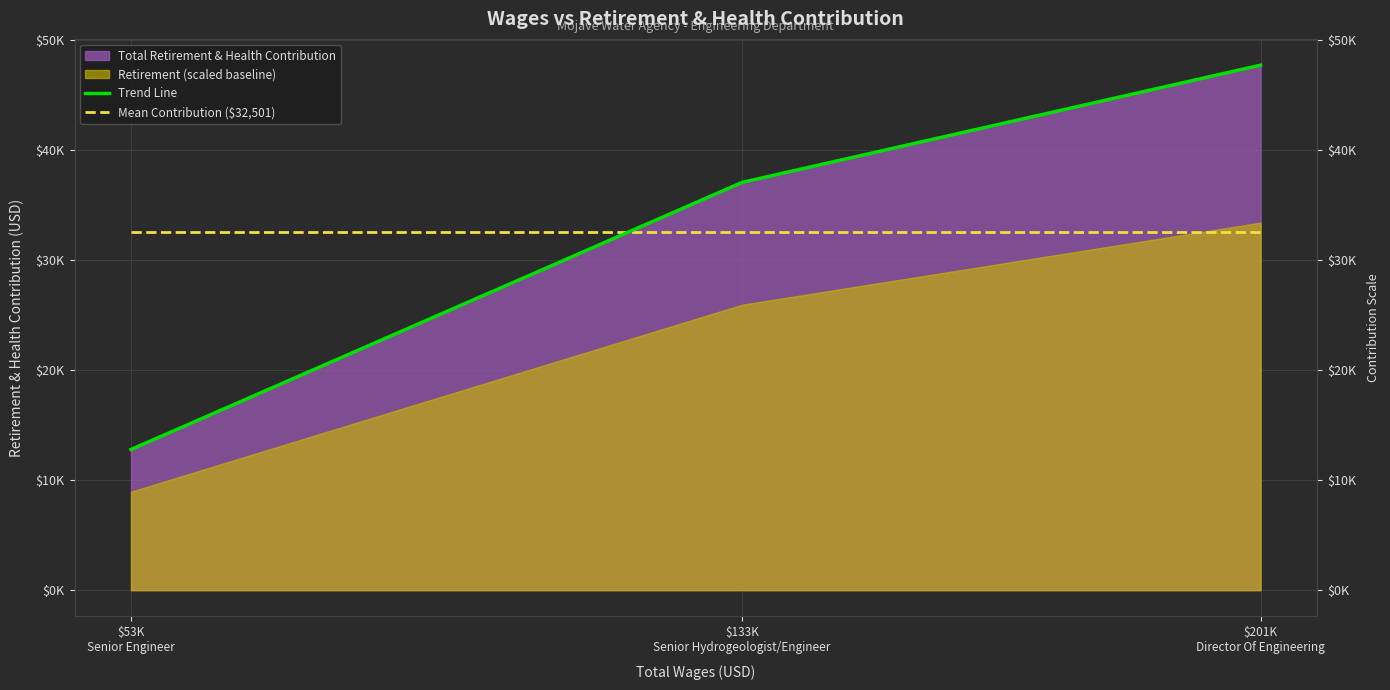

Is the value of Mean Contribution ($32,501) at $201K
Director Of Engineering greater than the value of Trend Line at $53K
Senior Engineer?

Yes